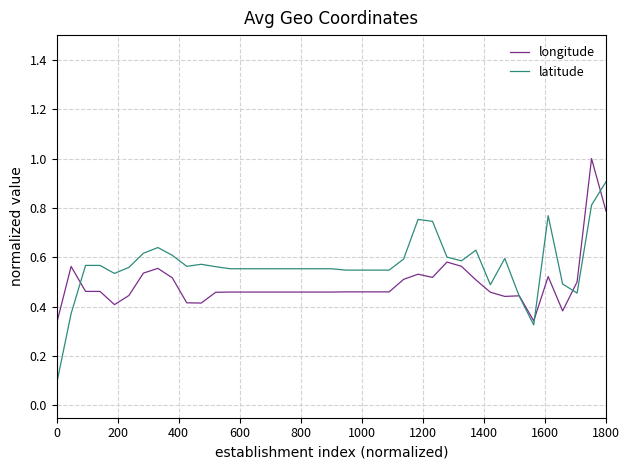

Which series has the largest total across all categories?

latitude